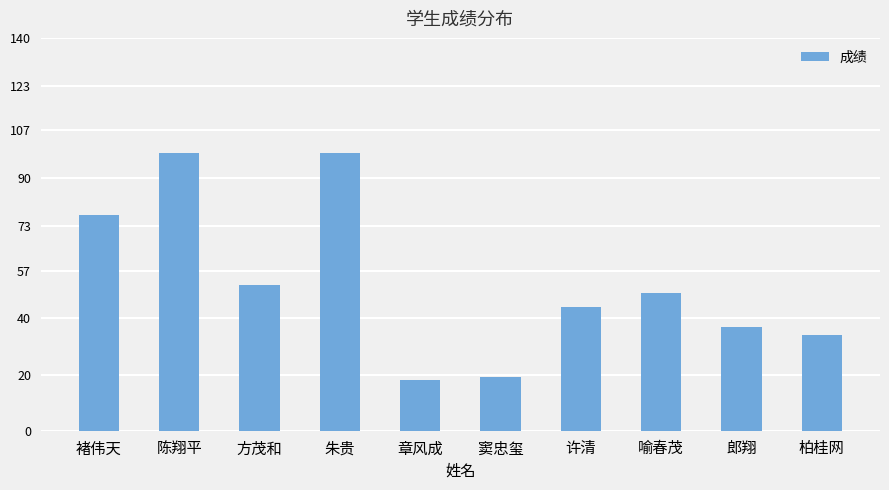

Reading left to right, extract all data points from this chart.

77	99	52	99	18	19	44	49	37	34